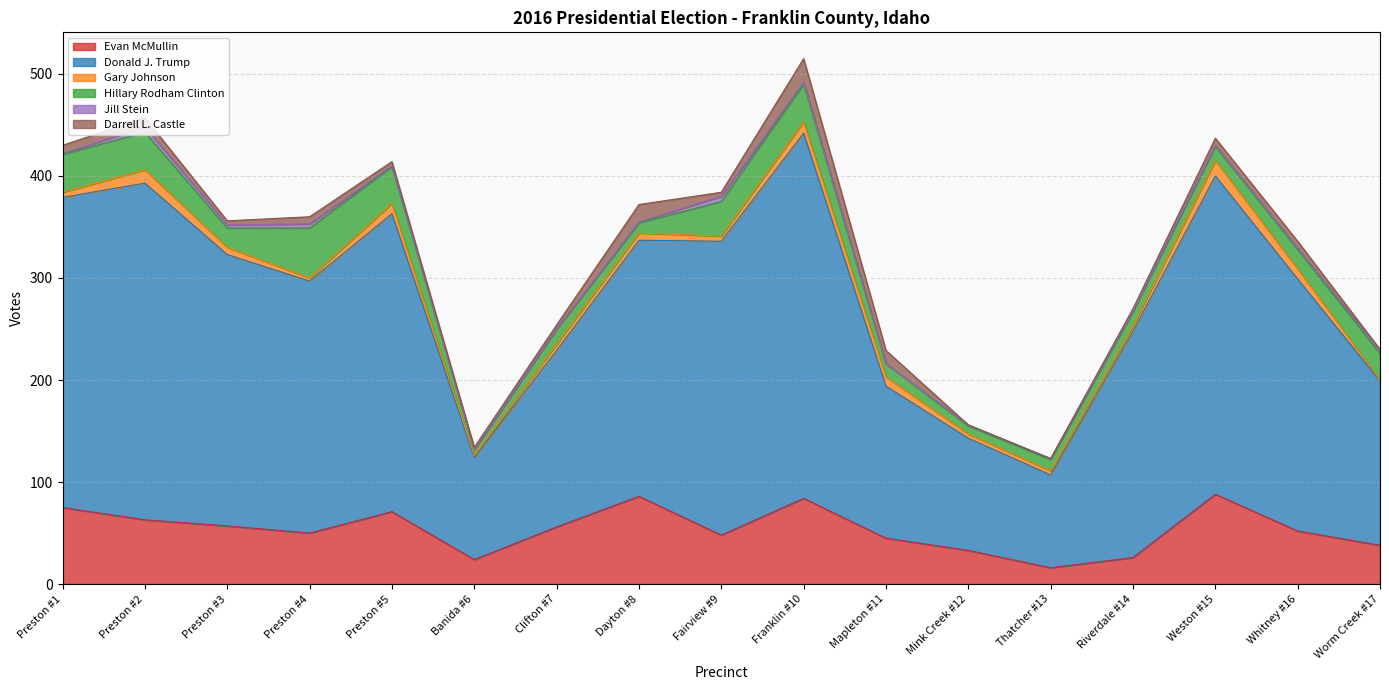

What is the label of the 3rd point from the right?

Weston #15